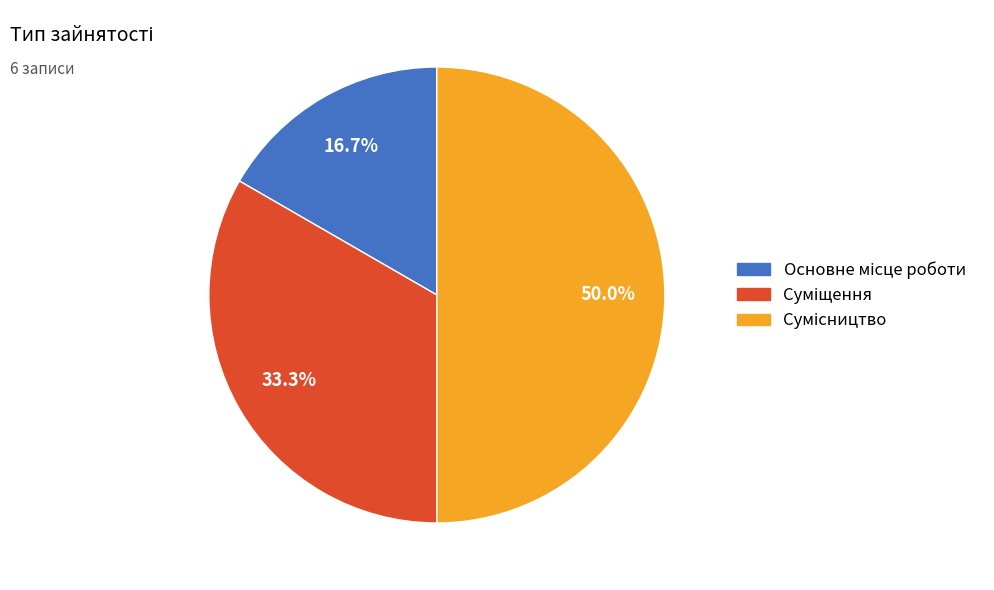

What is the change in value from Основне місце роботи to Сумісництво?

+2